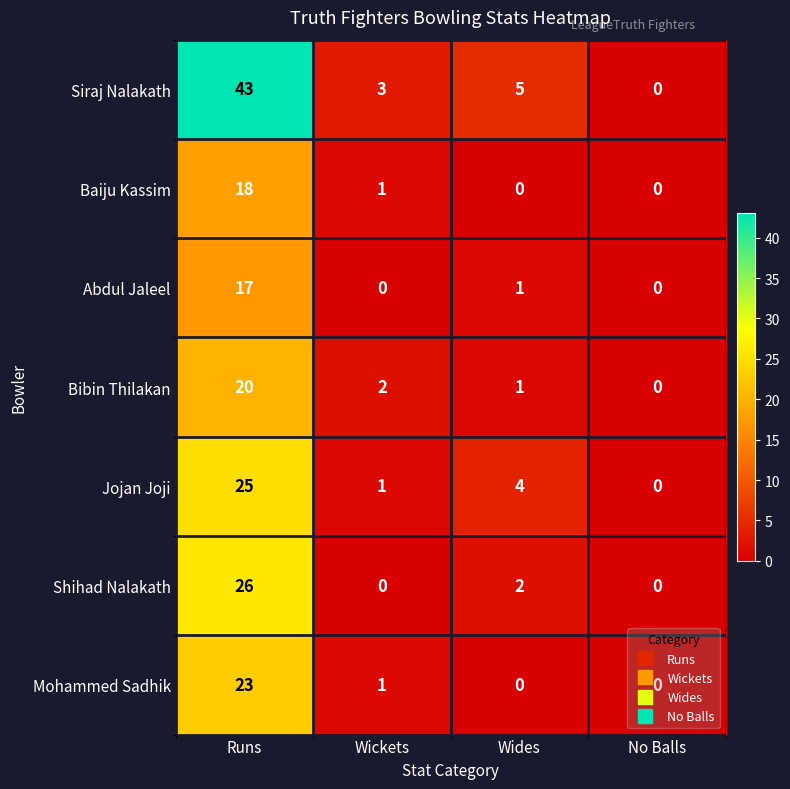

Is it true that Abdul Jaleel equals 2 at Wides?

False